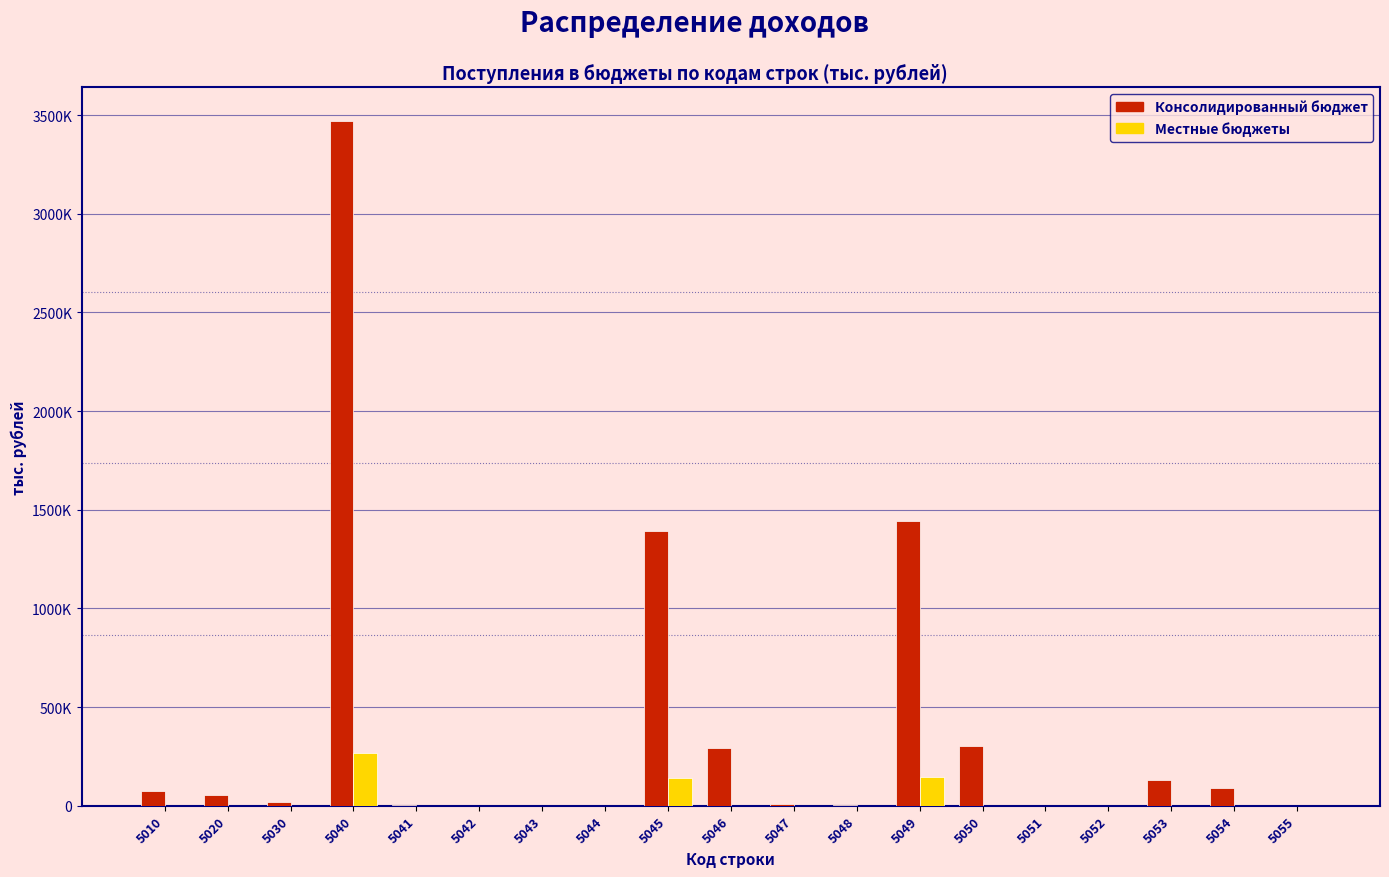

What are all the series names shown in the legend?

Консолидированный бюджет, Местные бюджеты